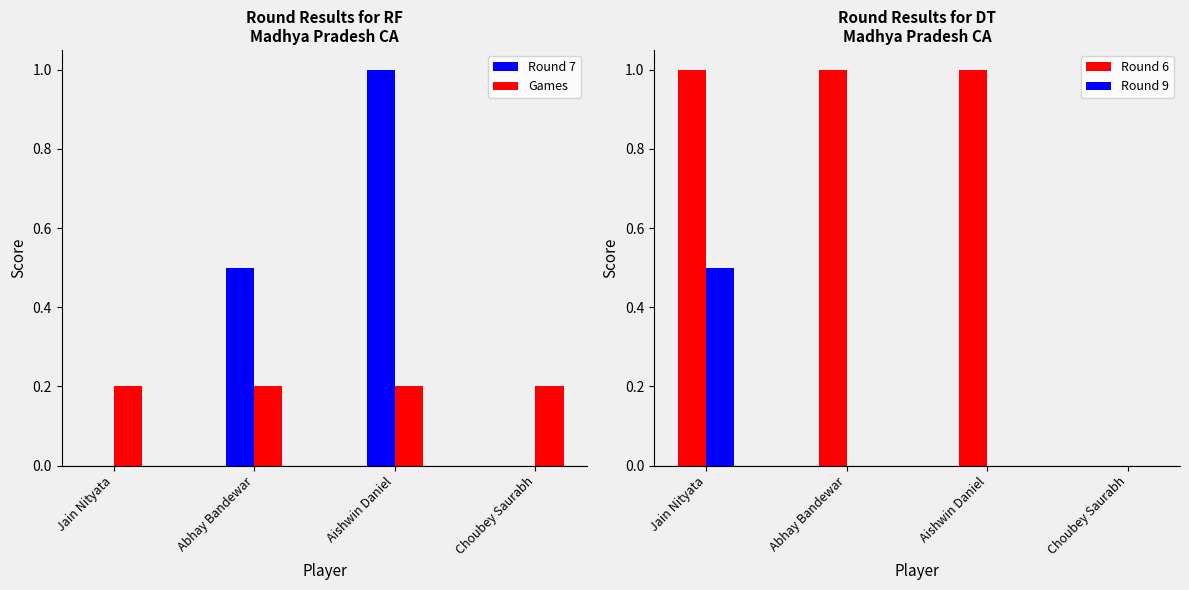

At Jain Nityata, list the series in order from smallest to largest.

Round 7, Games, Round 9, Round 6